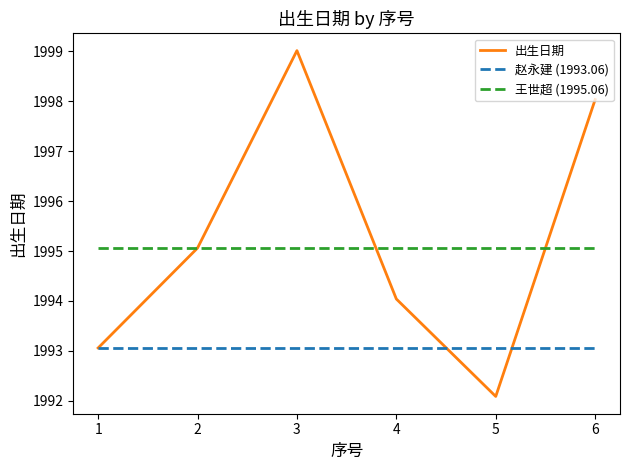

At 3, list the series in order from smallest to largest.

赵永建 (1993.06), 王世超 (1995.06), 出生日期